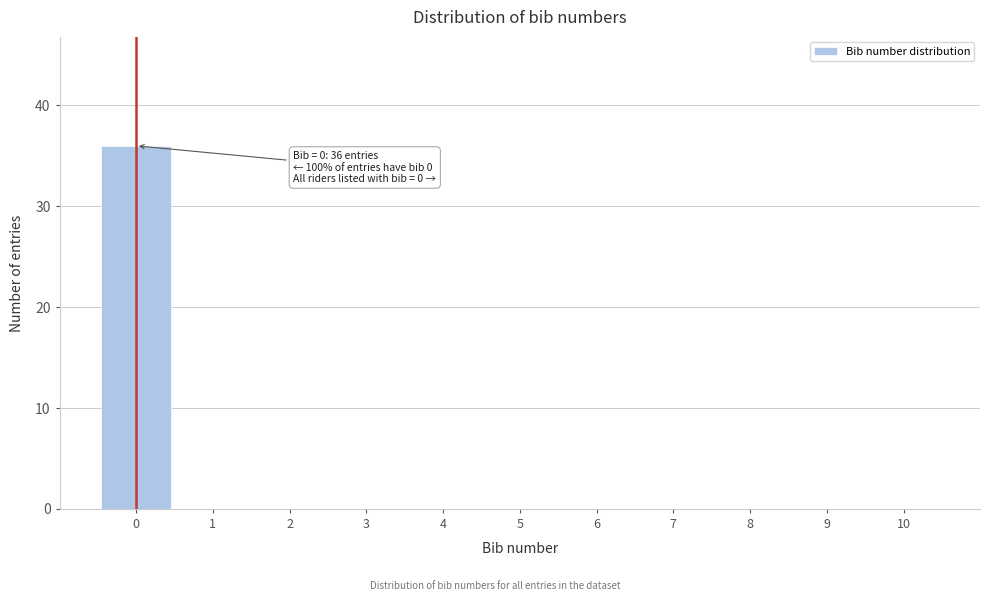

Reading right to left, list all the values displayed in this chart.

10=0	9=0	8=0	7=0	6=0	5=0	4=0	3=0	2=0	1=0	0=36